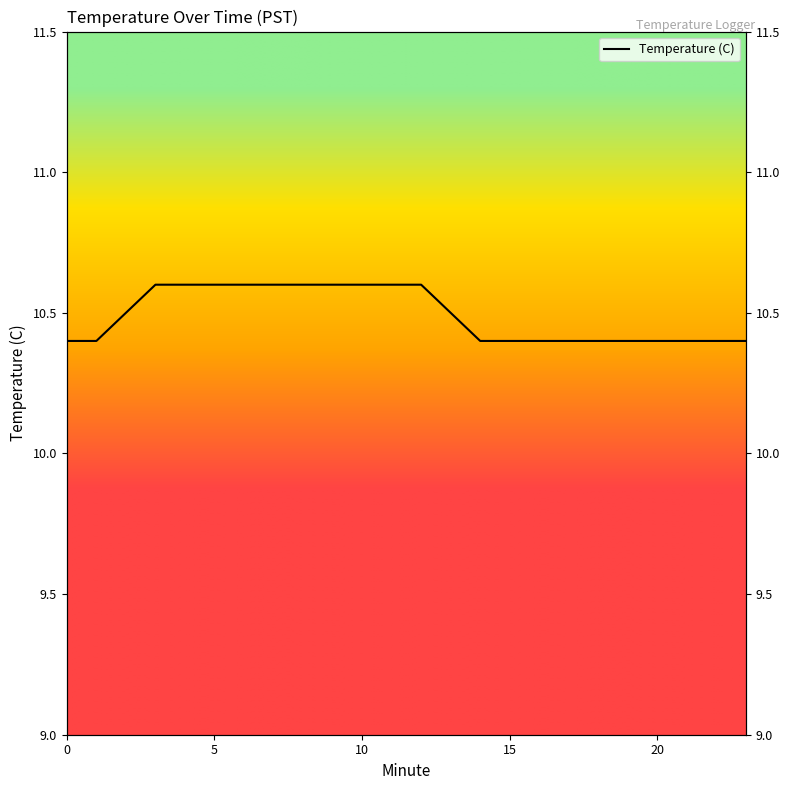

True or false: there are more than 1 points higher than both neighbors.

False